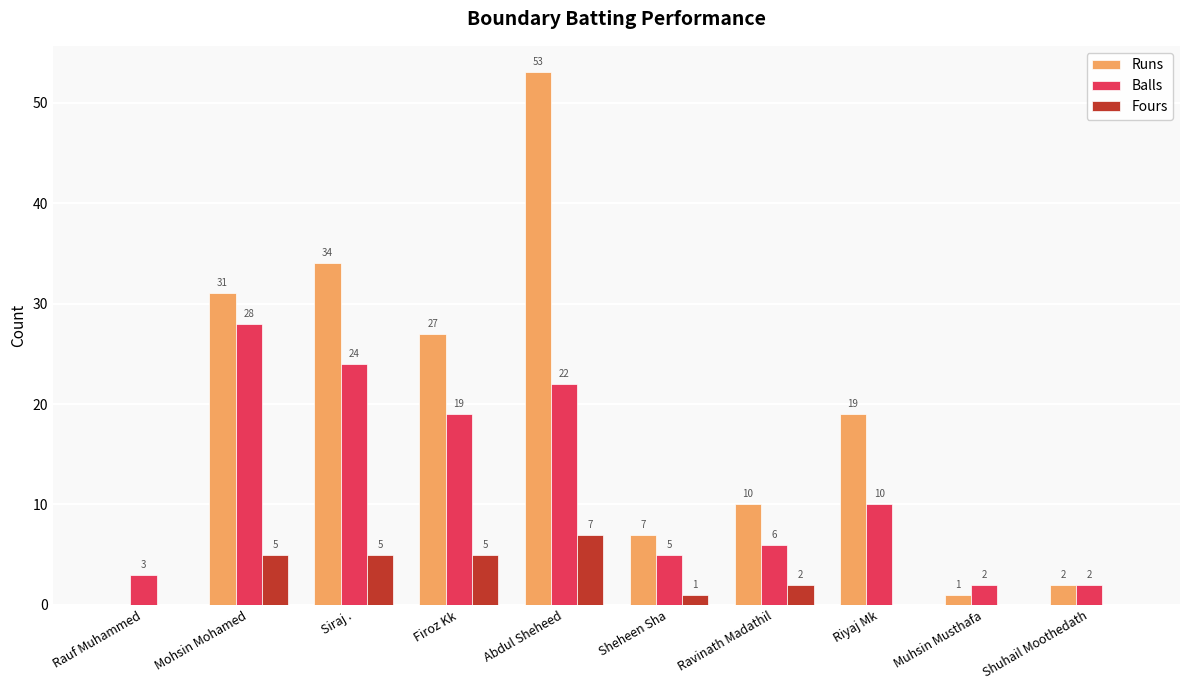

At which category does the chart reach its peak across all series?

Abdul Sheheed